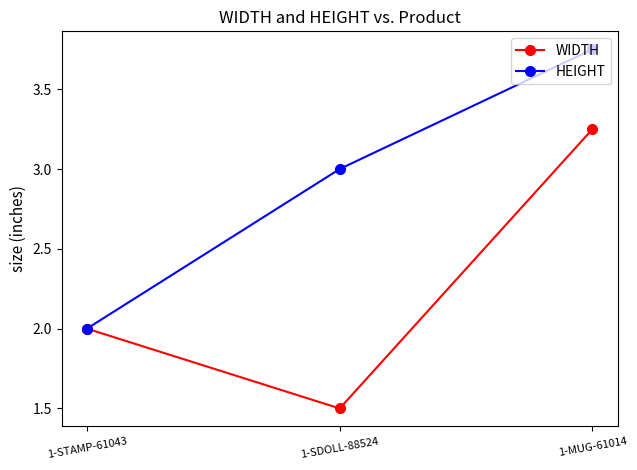

Rank the series by their maximum value, from lowest to highest.

WIDTH, HEIGHT